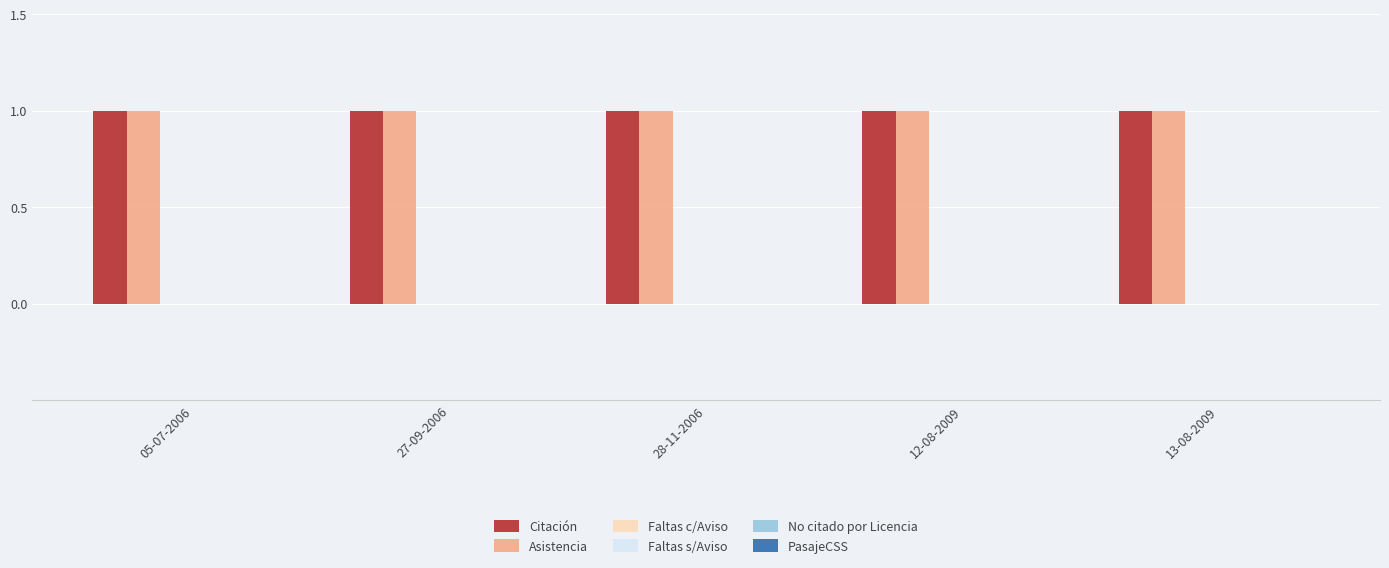

What is the label of the 1st bar from the right?

13-08-2009